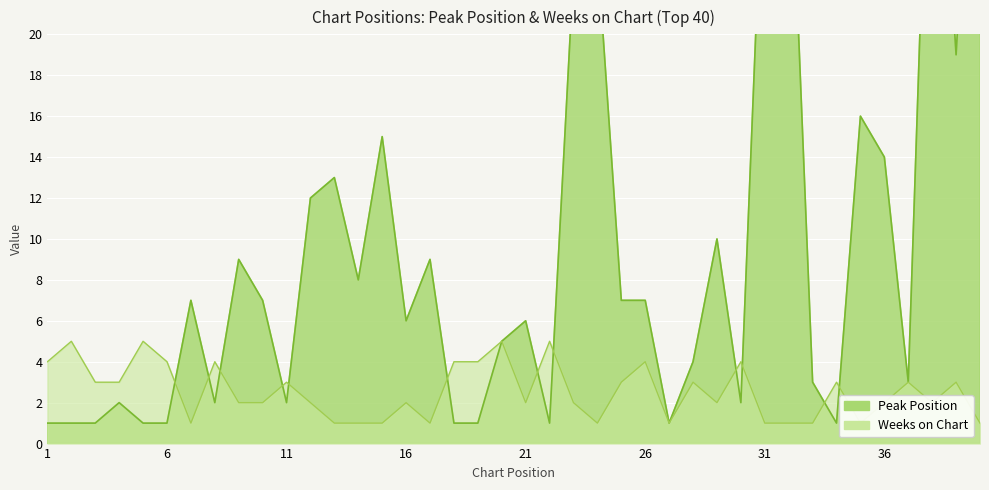

What is the smallest value displayed?

1